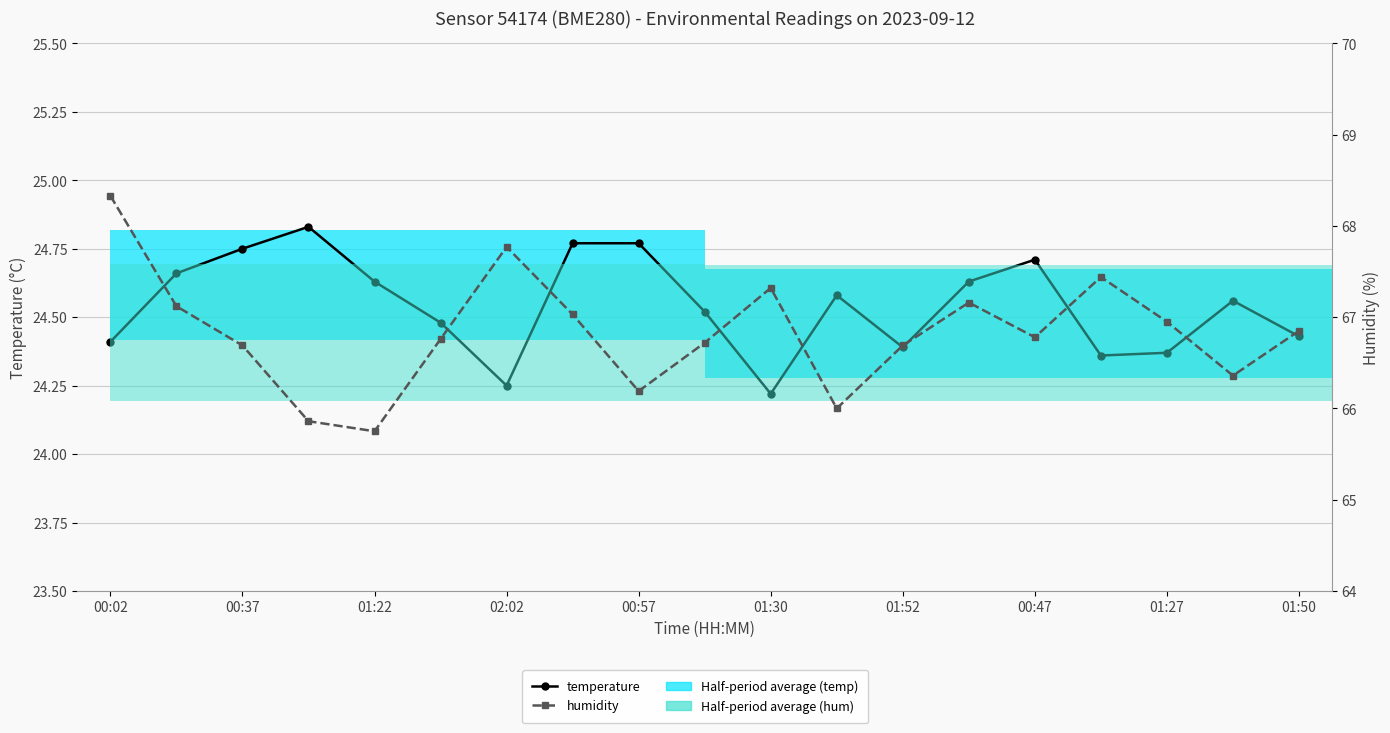

At 01:30, list the series in order from largest to smallest.

humidity, temperature